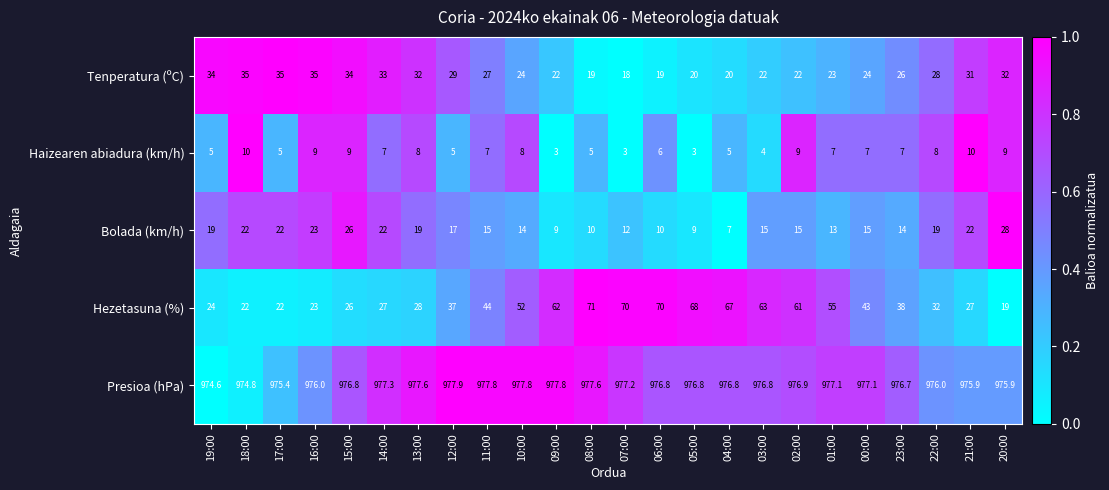

What is the total value across all series at 21:00?

1065.9